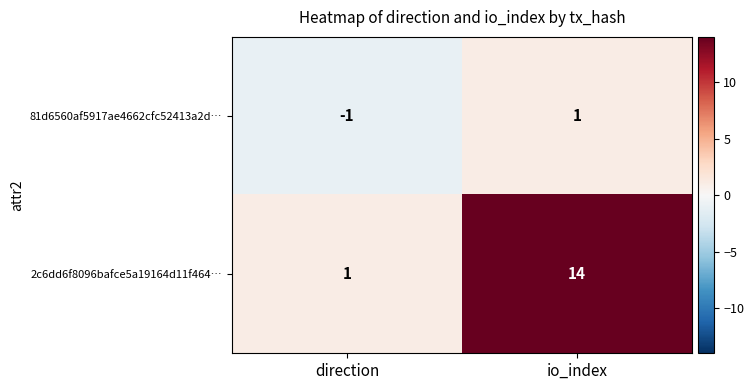

What is the greatest value displayed?

14